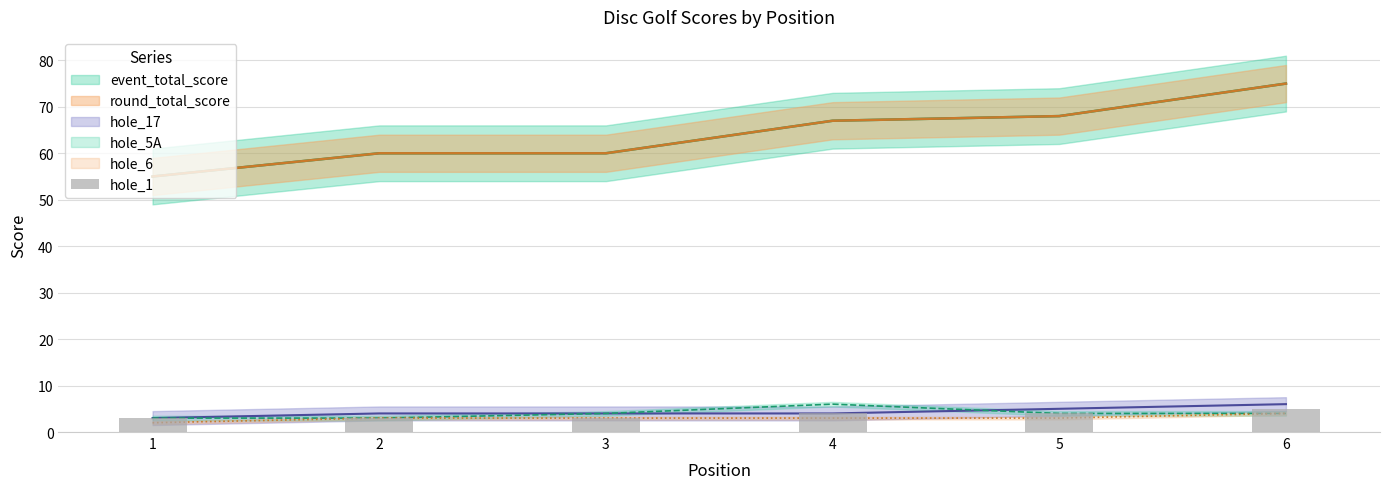

Where is the data nearest to the value 4?

4